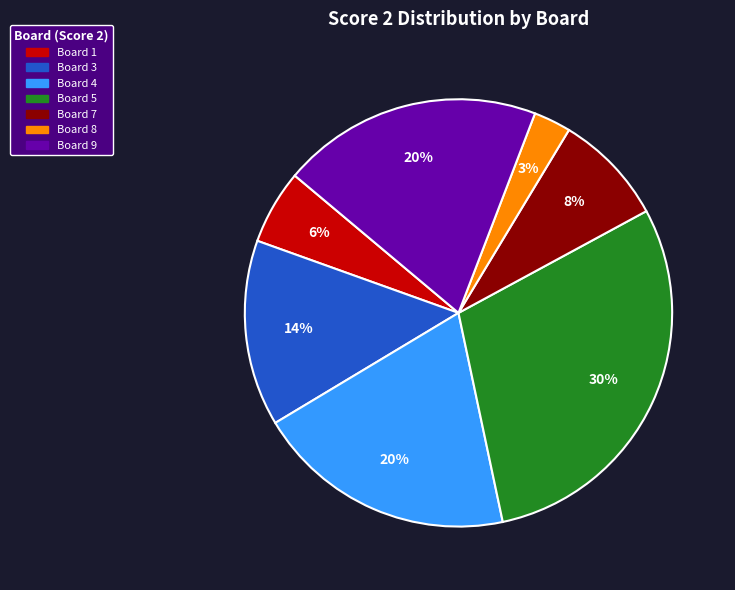

To the nearest percent, what is the average slice percentage?

14%